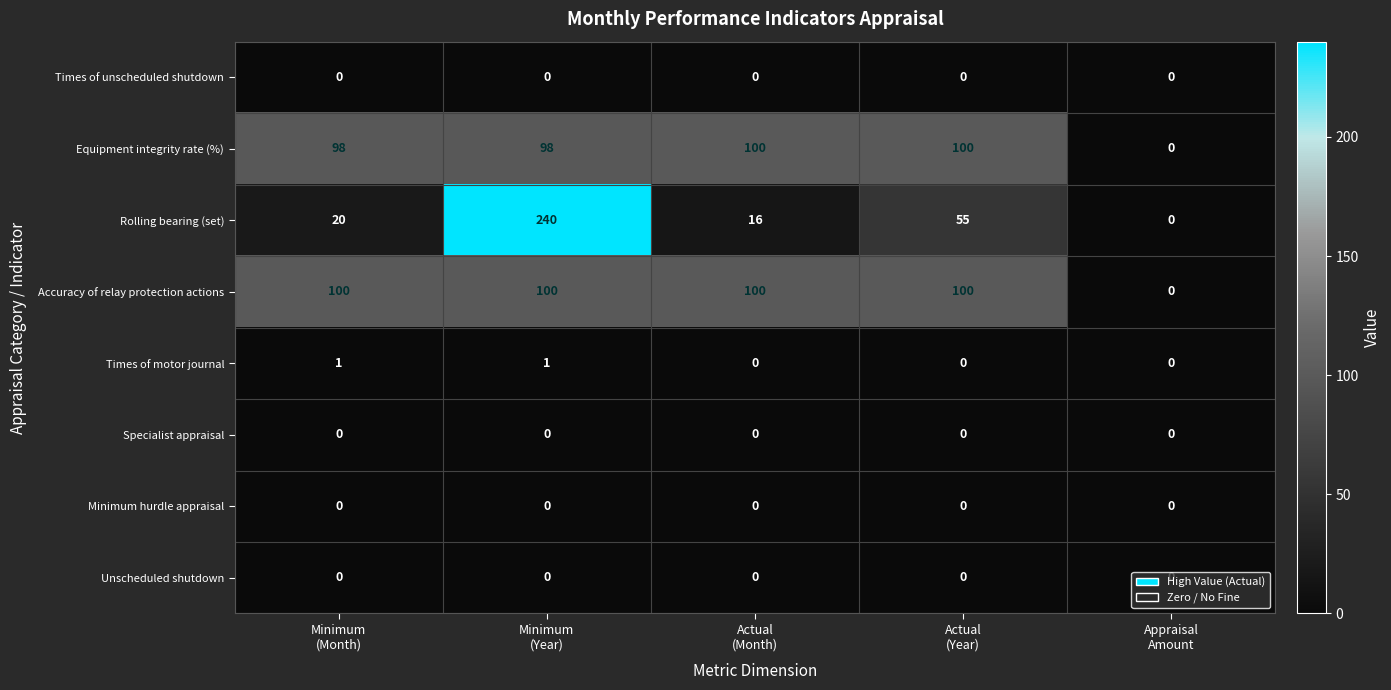

Which series has the largest total across all categories?

Accuracy of relay protection actions